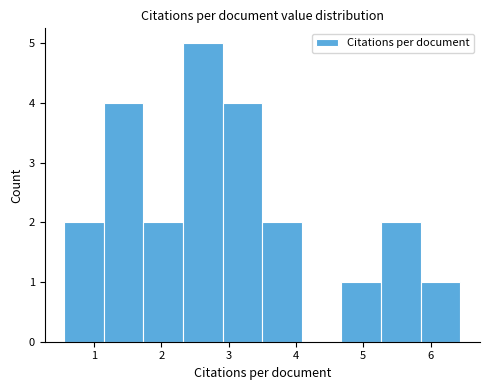

Which range on the x-axis has the tallest bar?

2.3 to 2.9